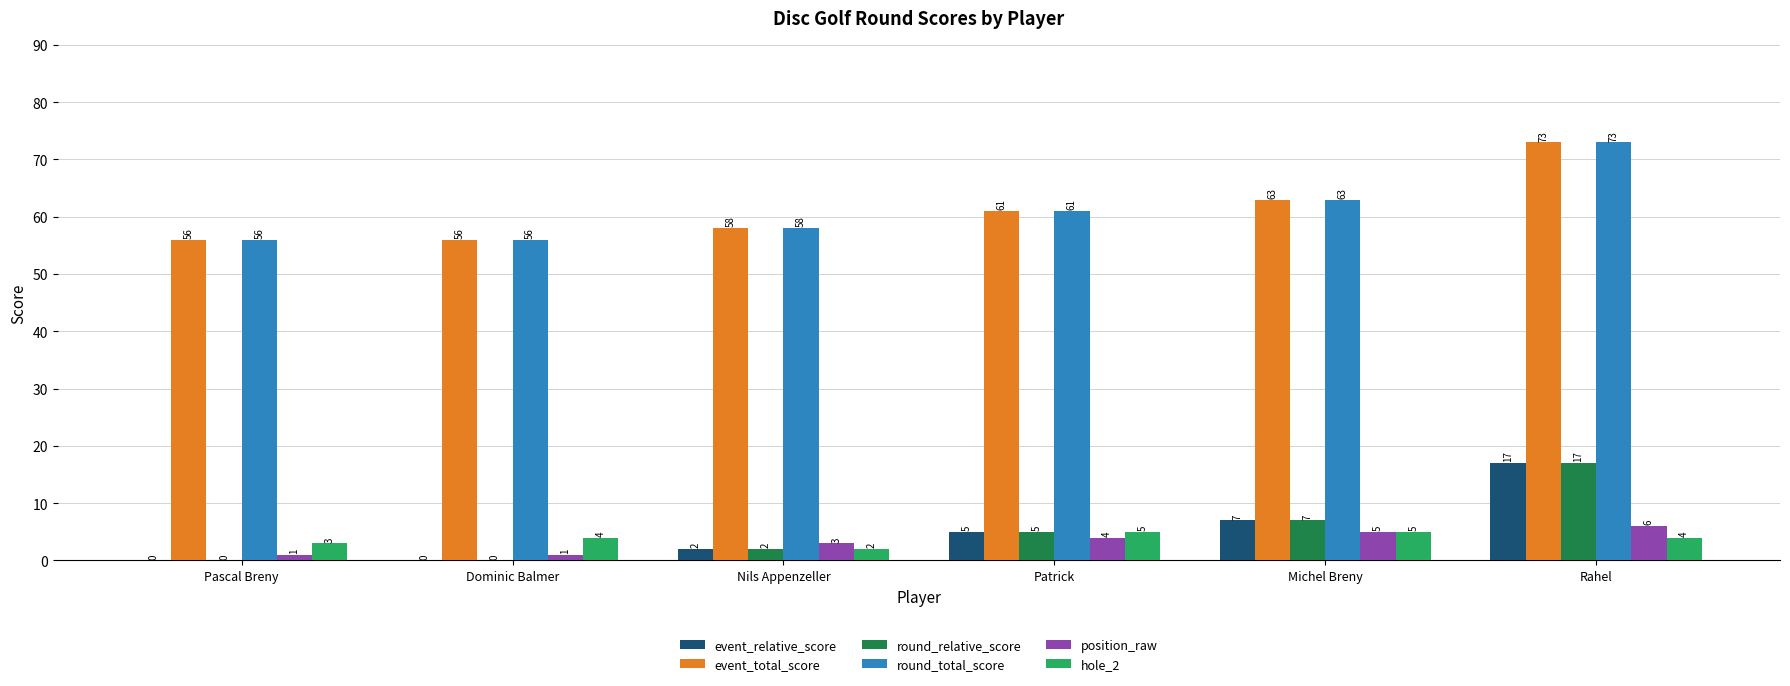

How many values in event_relative_score are above zero?

4